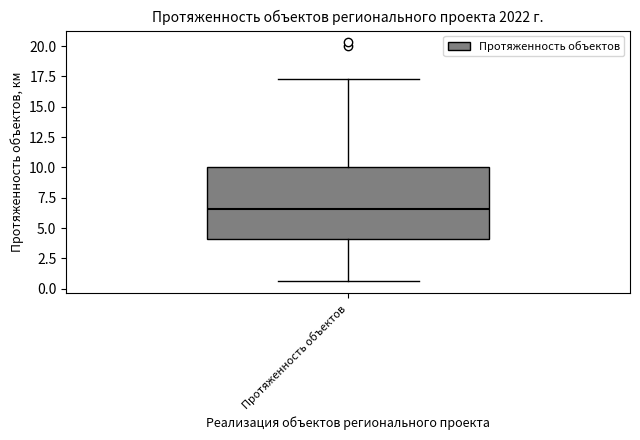

Transcribe this box plot: give where the median line is, the range the box spans, and where the two whiskers end, as read against the y-axis. The values are not printed on the chart, so give them approximately, as read against the axis.

median 6.5, box 4.0 to 10.0, whiskers 0.5 to 17.5